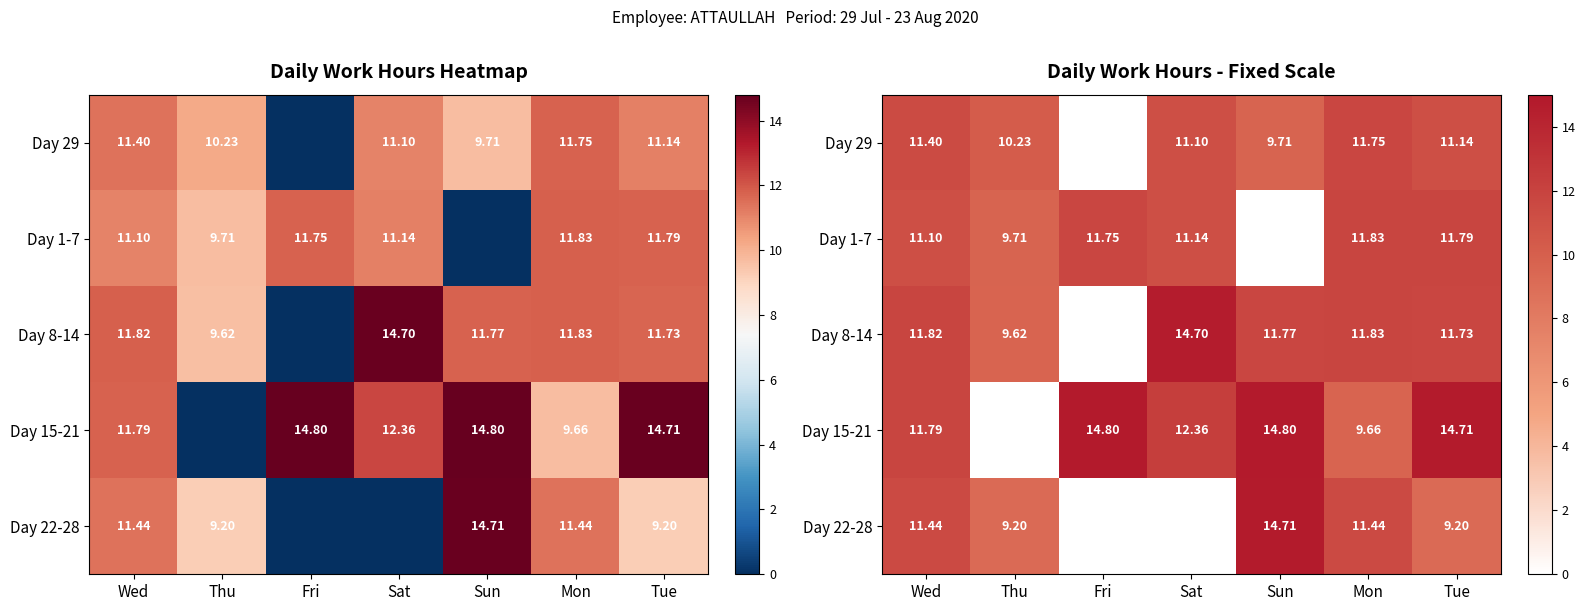

Which series has the largest total across all categories?

Day 15-21